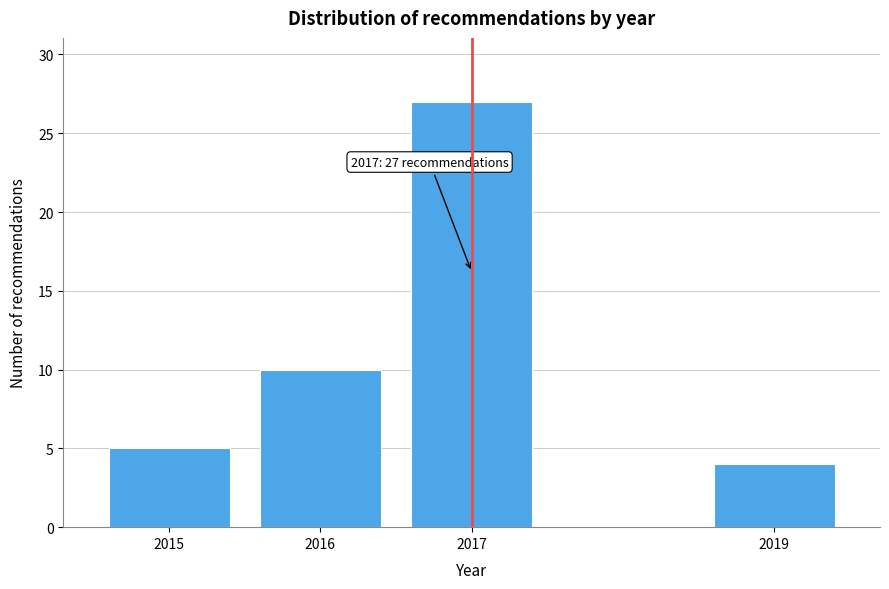

Reading right to left, extract all data points from this chart.

2019=4	2017=27	2016=10	2015=5